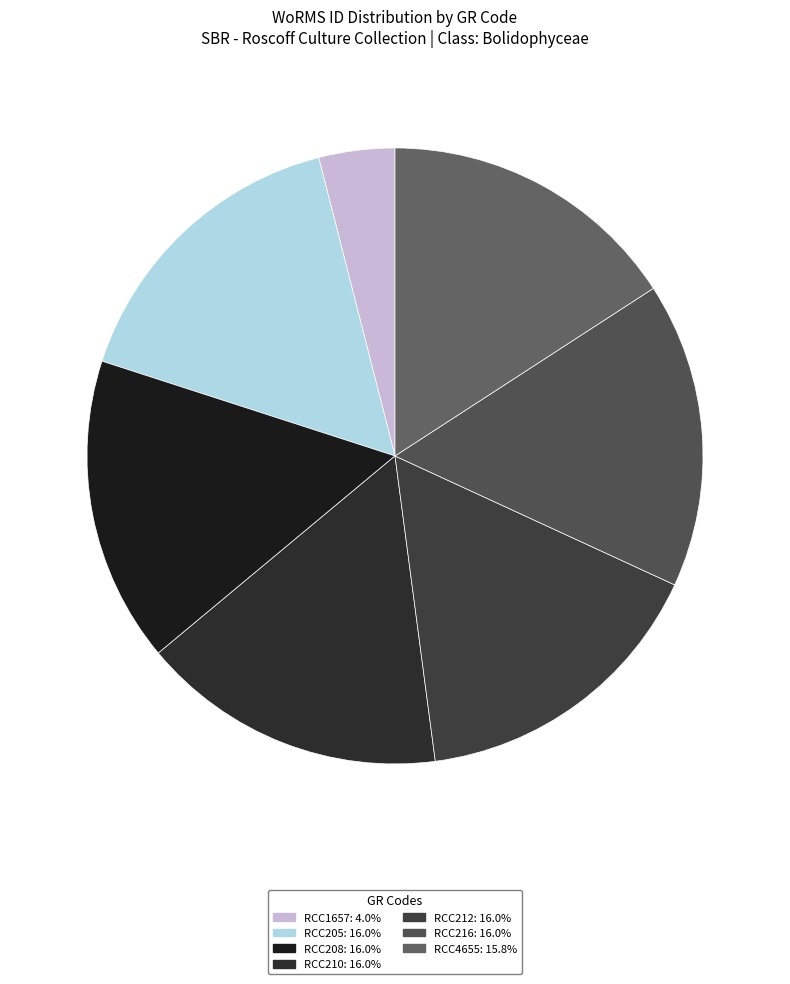

To the nearest percent, what is the average slice percentage?

14%